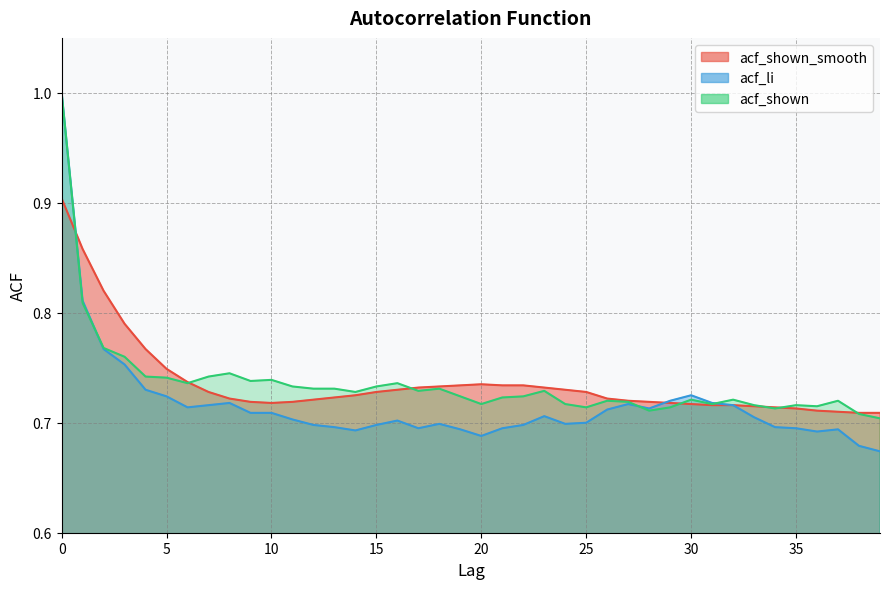

What is the maximum value for acf_shown_smooth?

0.9